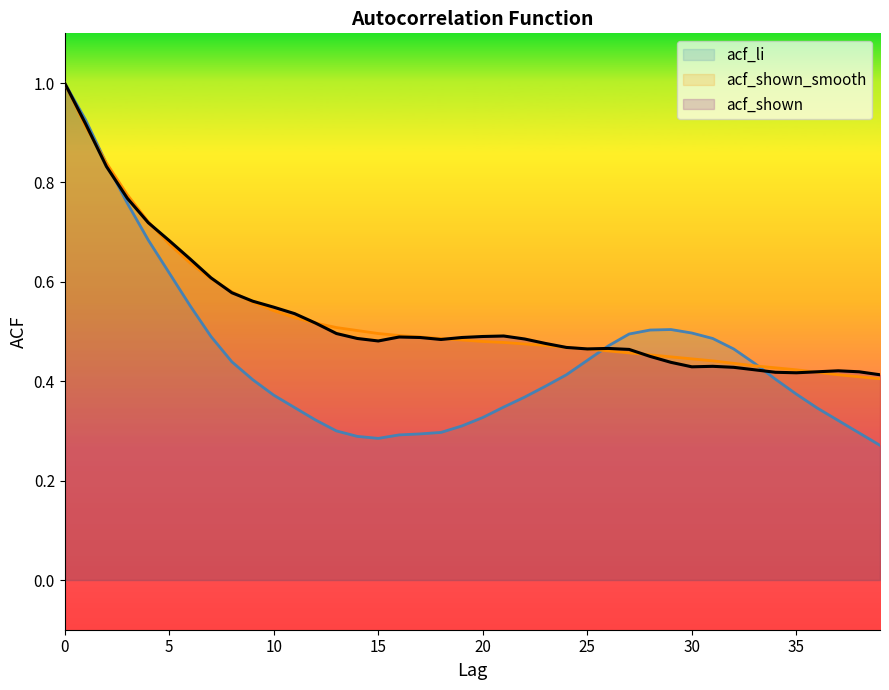

At how many categories does at least one series exceed 0?

40